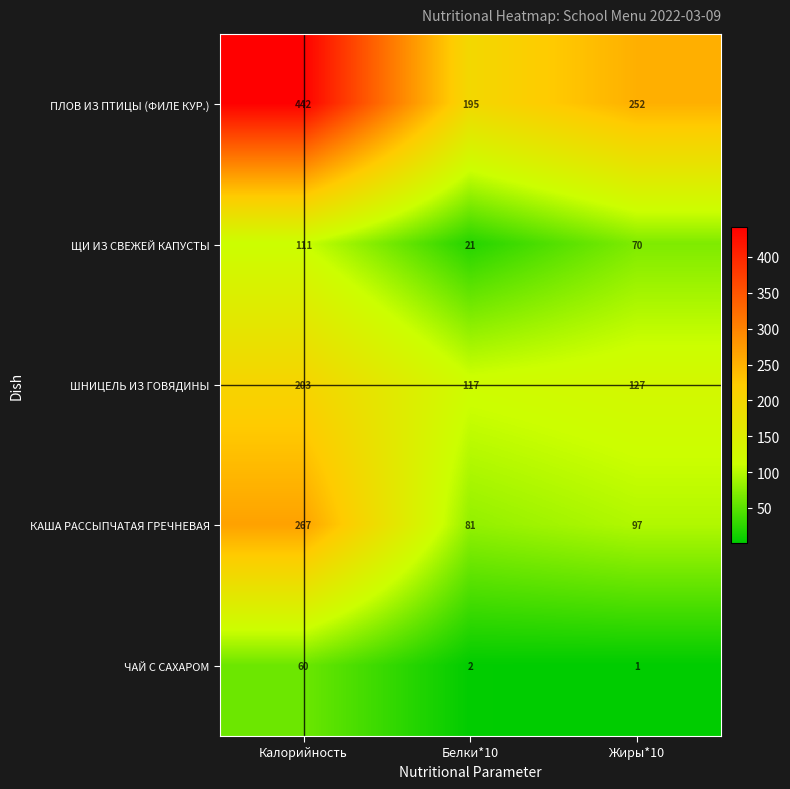

Which series has the largest range (max minus min)?

ПЛОВ ИЗ ПТИЦЫ (ФИЛЕ КУР.)